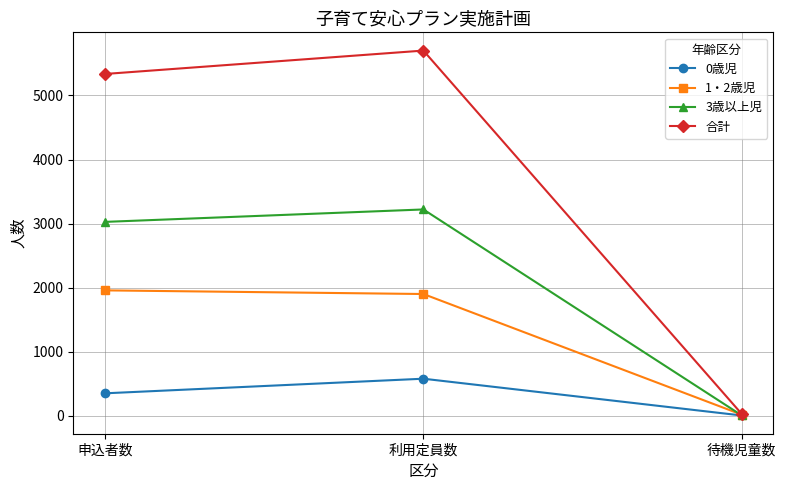

Which series has the widest spread of values?

合計